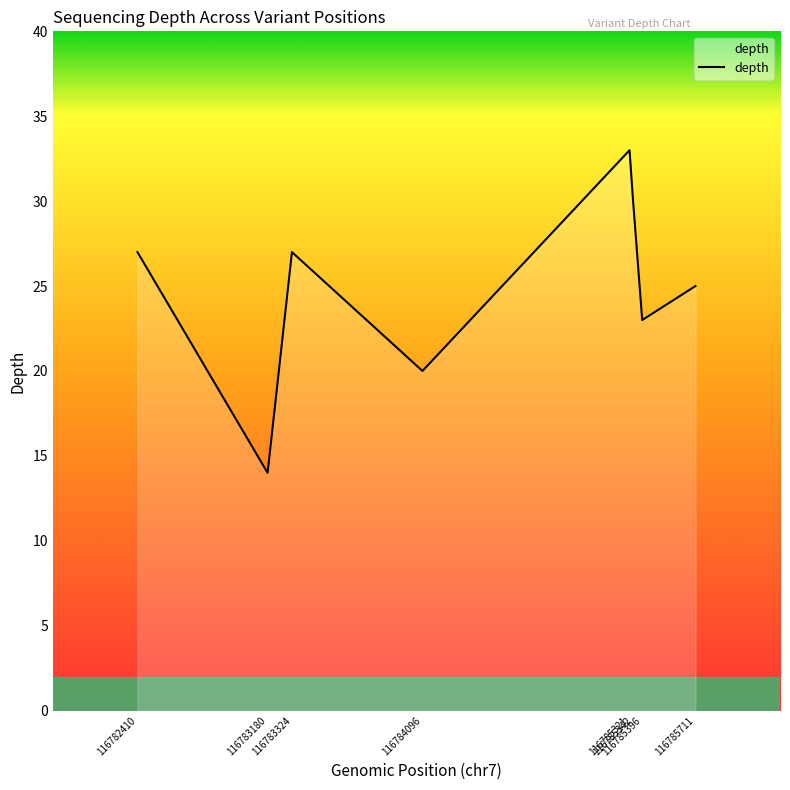

How many values are below 27?

4